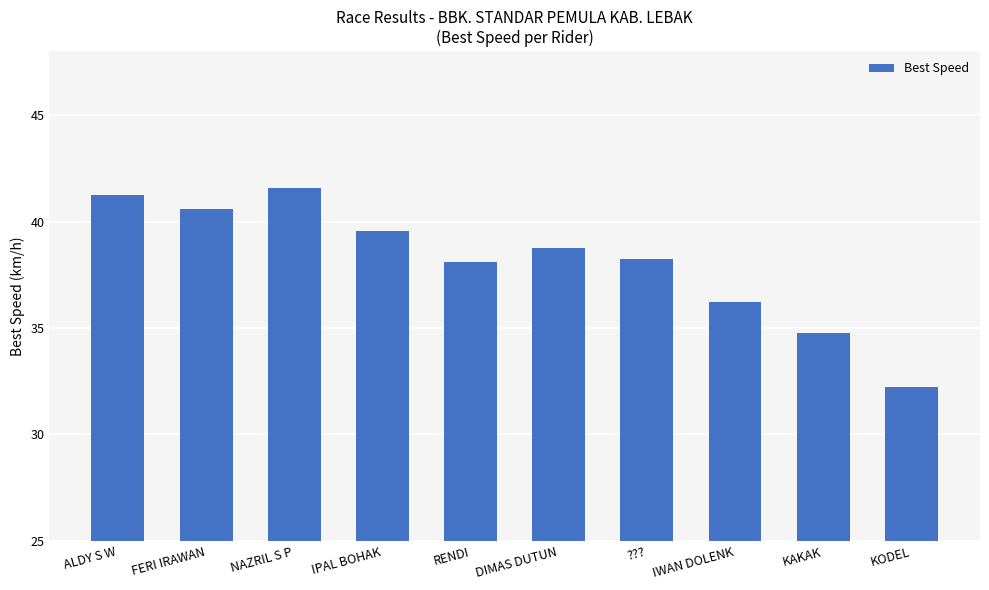

What is the average value?

38.1